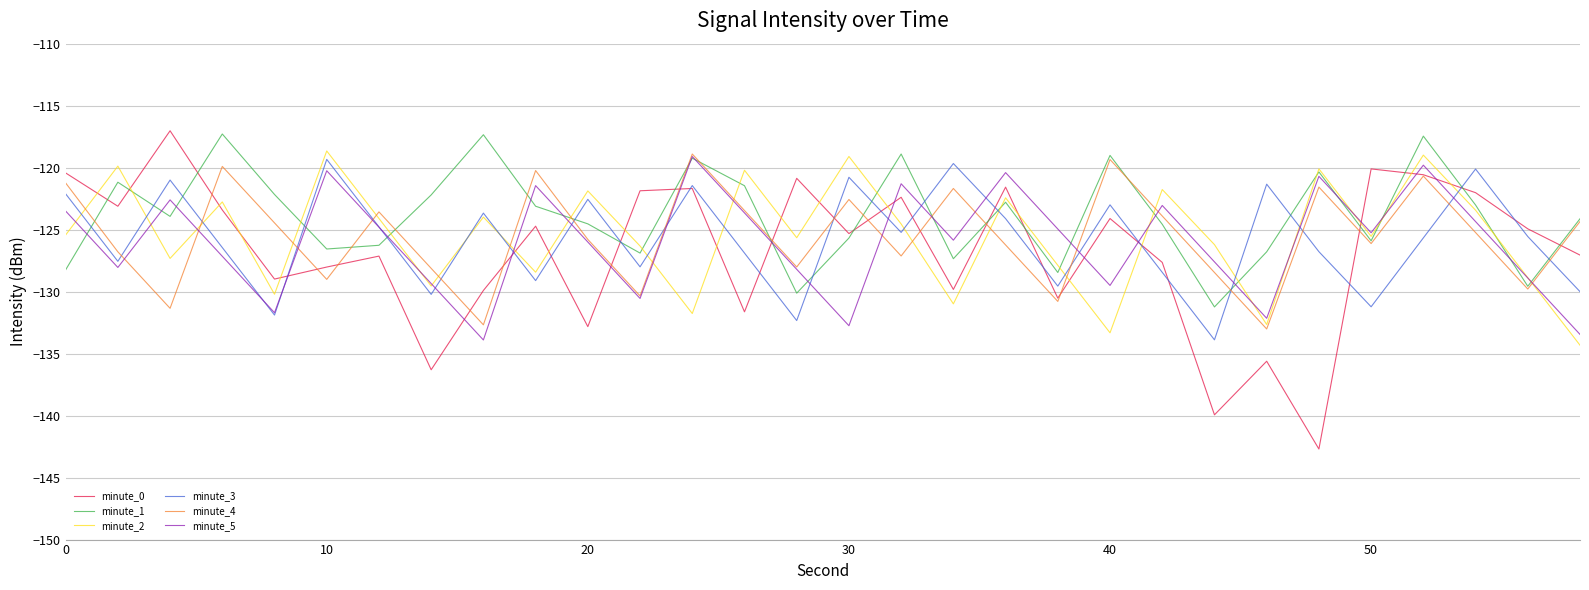

What is the highest value of the minute_4 series?

-118.9